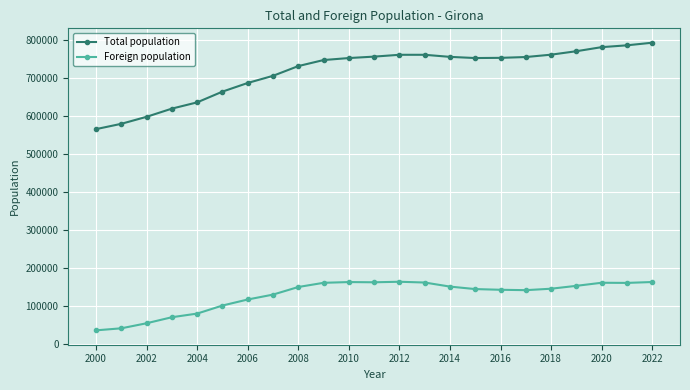

Which series has the largest total across all categories?

Total population